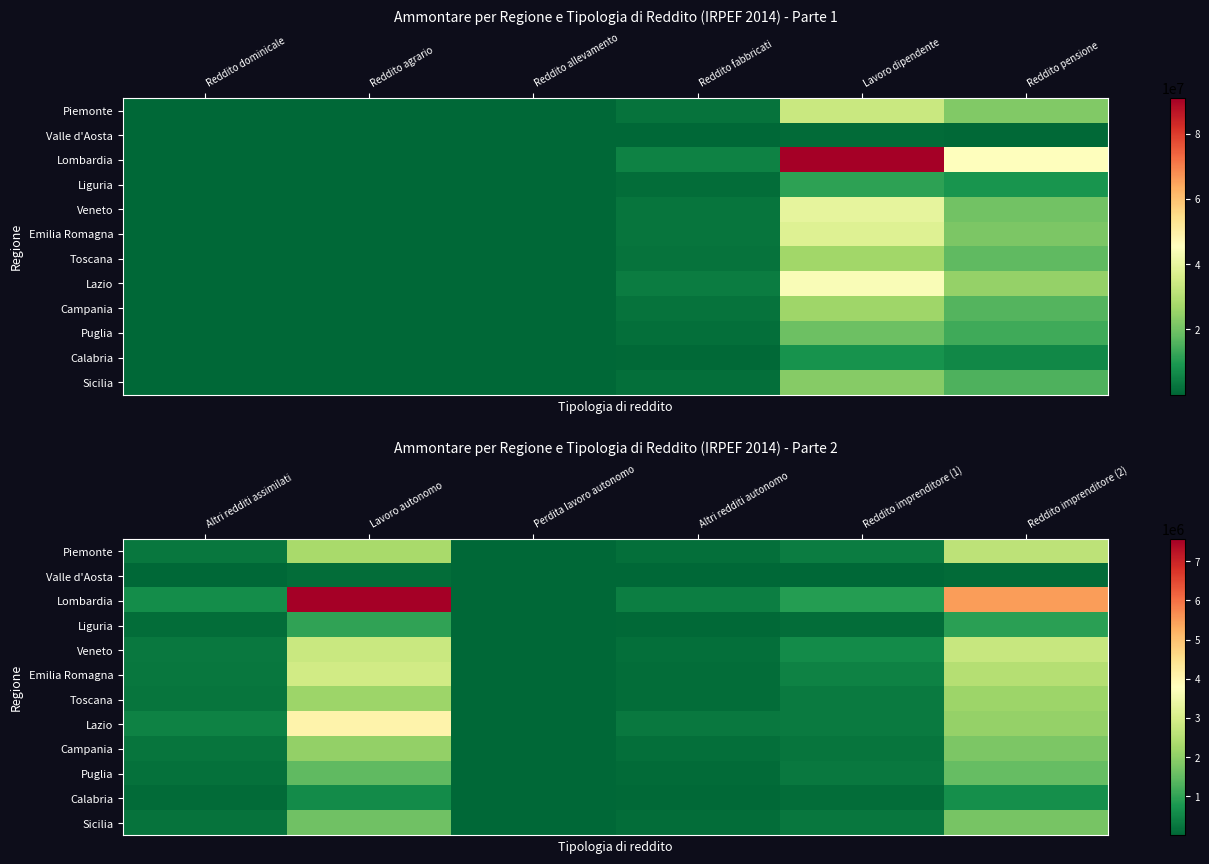

What is the difference between the maximum and minimum values in the Puglia series?

1530682